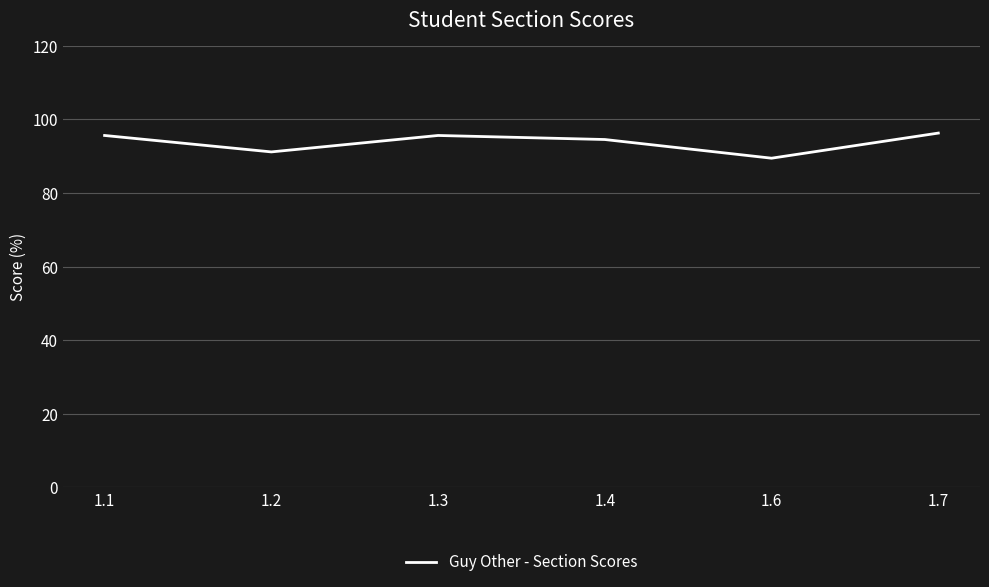

Does the chart have visible grid lines?

Yes